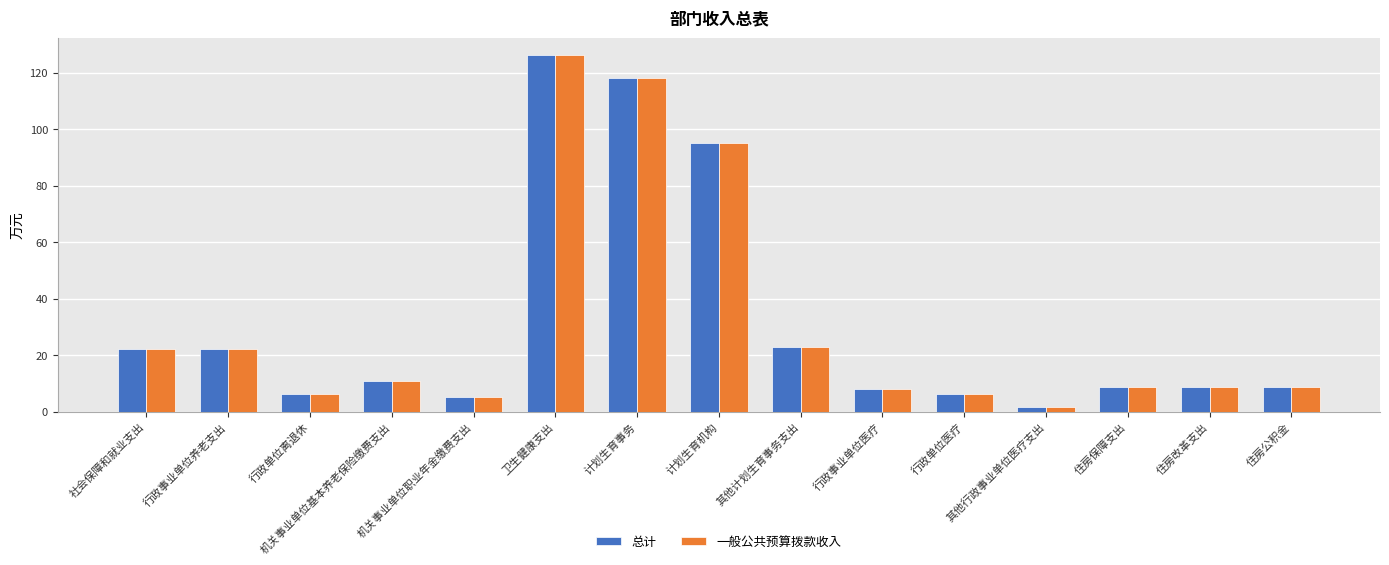

What is the sum of the 一般公共预算拨款收入 values at 其他计划生育事务支出 and 住房改革支出?

31.8